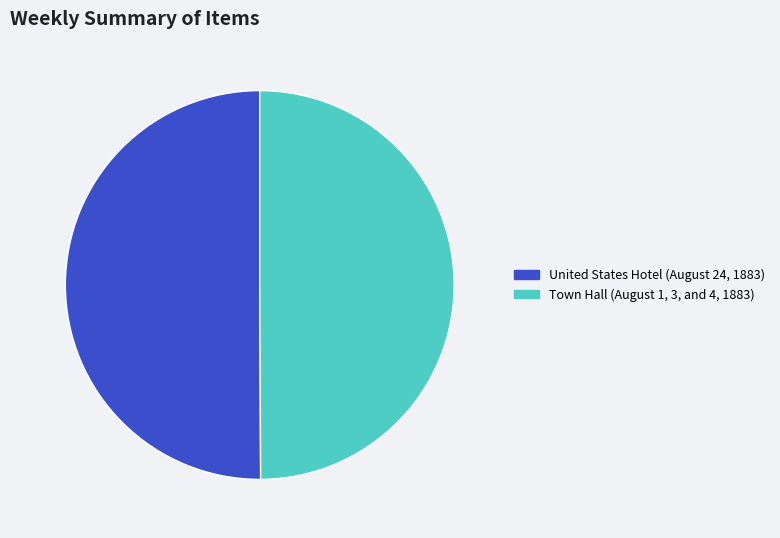

Do Town Hall (August 1, 3, and 4, 1883) and United States Hotel (August 24, 1883) together represent more than half of the pie?

Yes